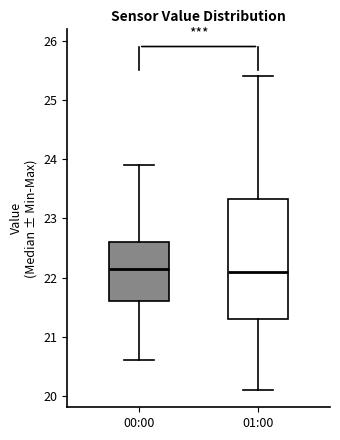

Reading left to right, transcribe this box plot: for each box, give where its median line is, the range the box spans, and where its two whiskers end, as read against the y-axis. The values are not printed on the chart, so give them approximately, as read against the axis.

00:00: median 22.2, box 21.6 to 22.6, whiskers 20.6 to 23.9
01:00: median 22.1, box 21.3 to 23.3, whiskers 20.1 to 25.4